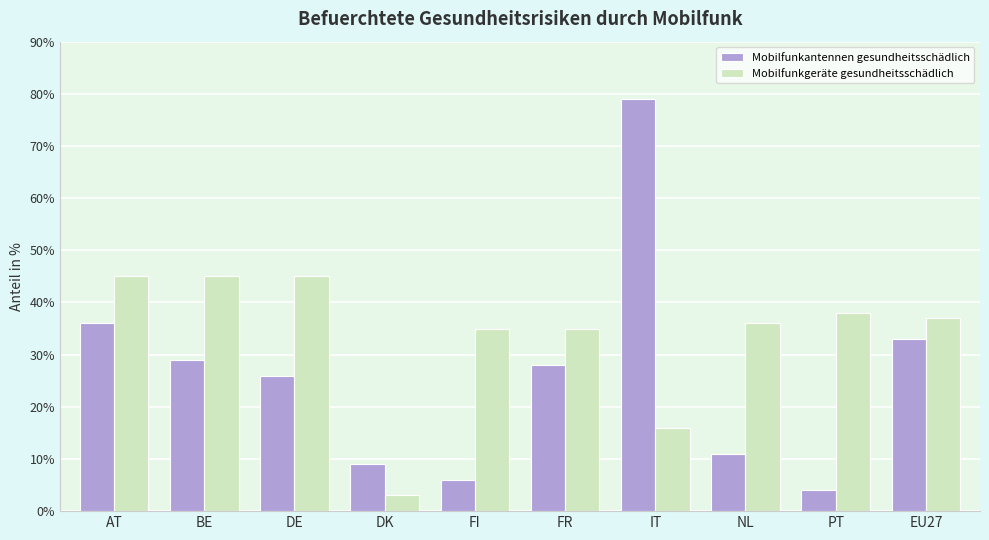

At how many categories does at least one series exceed 42?

4